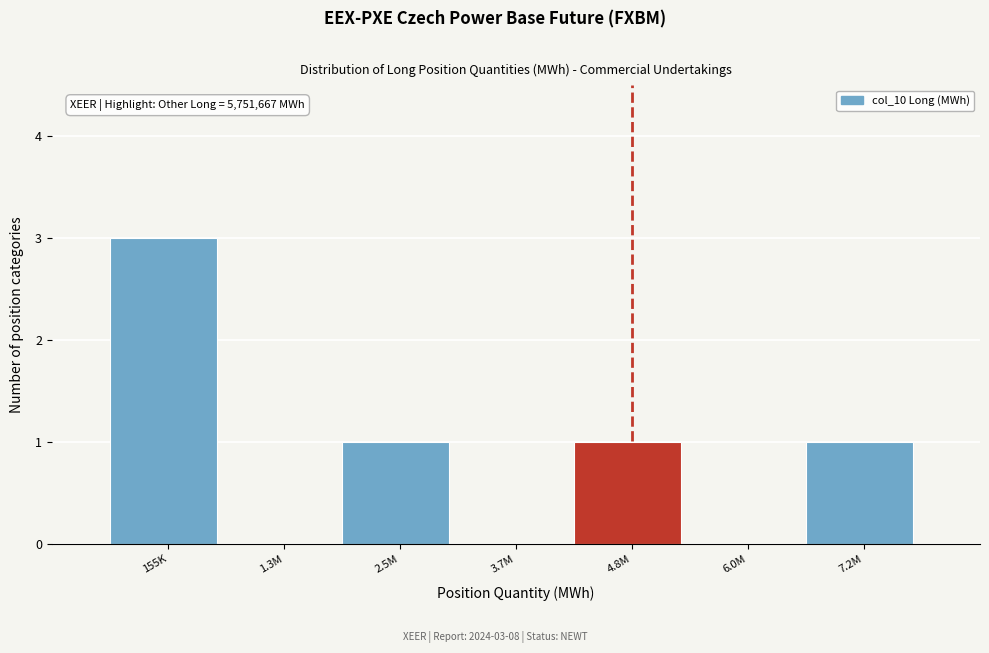

Reading right to left, list all the values displayed in this chart.

7.2M=1	6.0M=0	4.8M=1	3.7M=0	2.5M=1	1.3M=0	155K=3